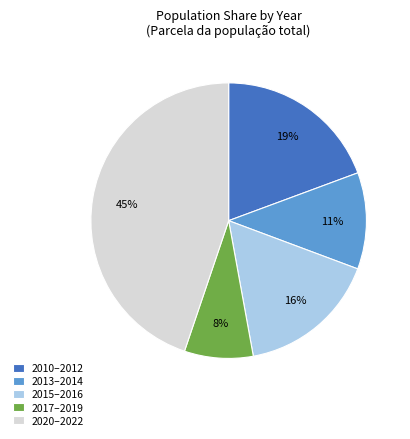

To the nearest percent, what is the difference between the largest and smallest slice percentages?

37%